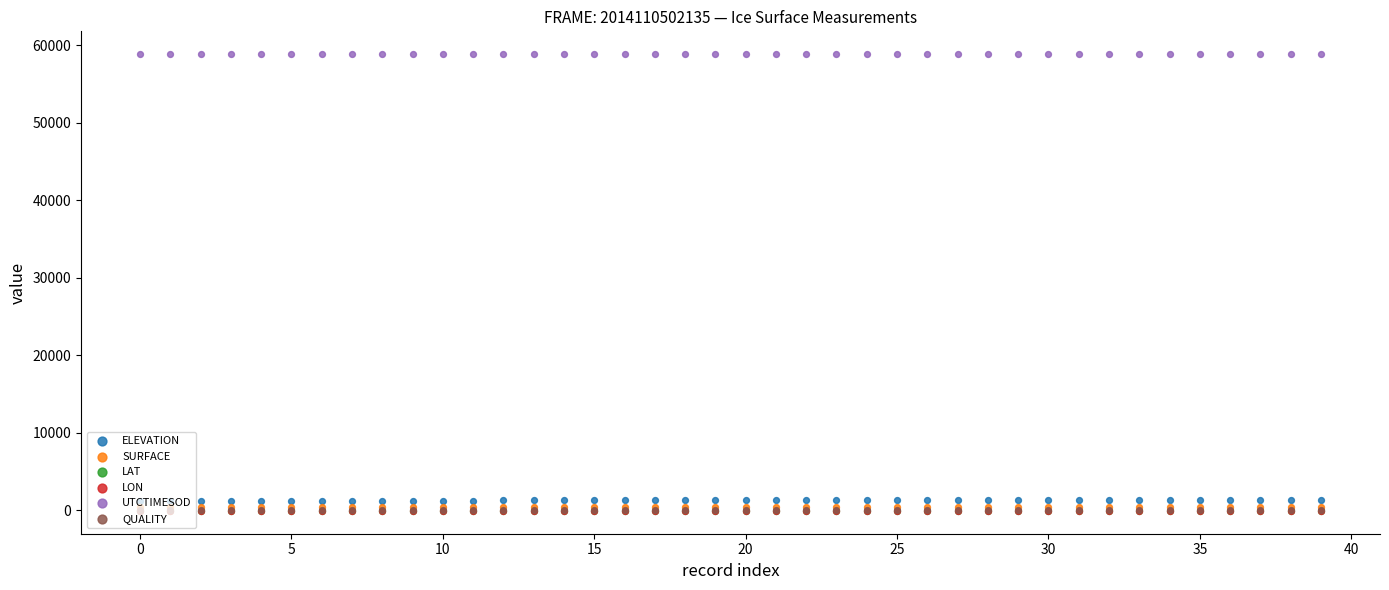

Which series has the largest total across all categories?

UTCTIMESOD